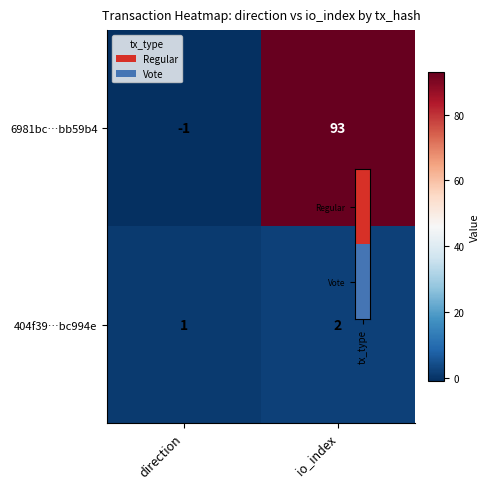

What is the total value across all series at io_index?

95